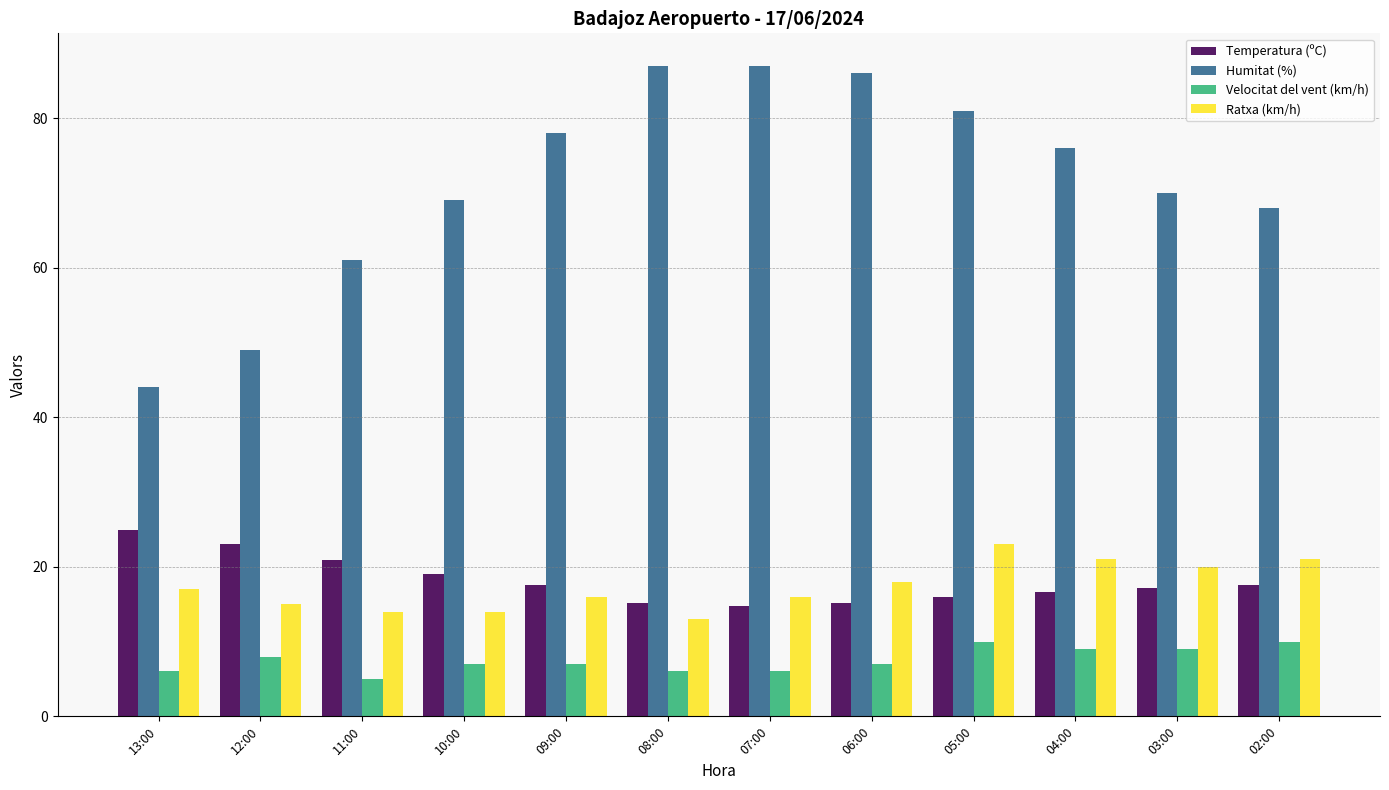

Which series has the largest range (max minus min)?

Humitat (%)